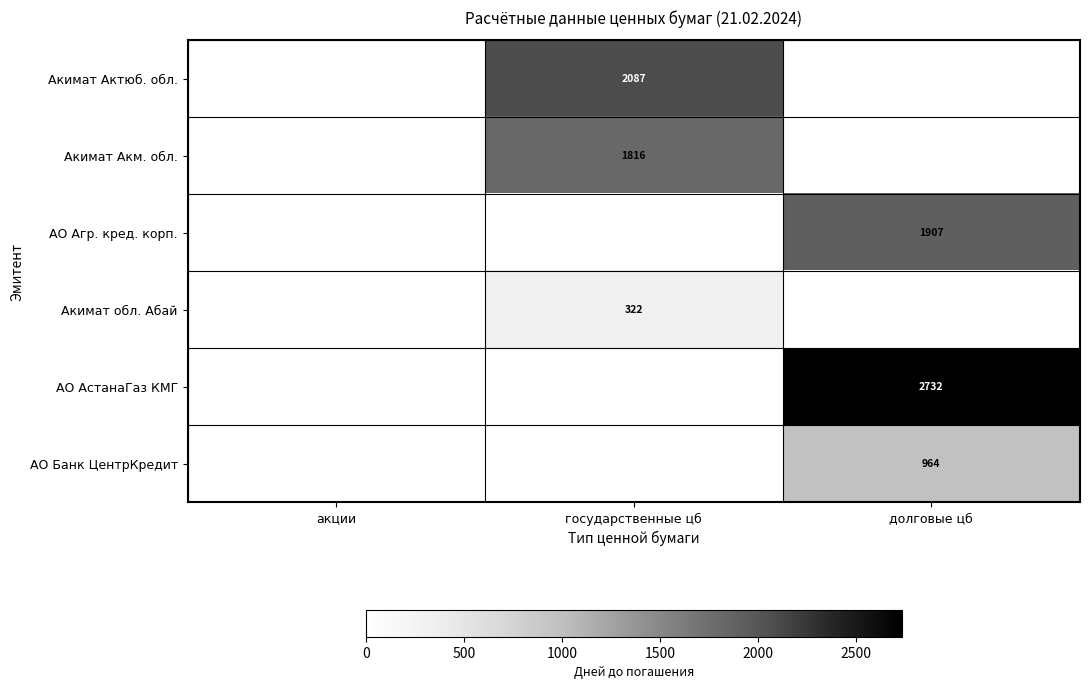

Which category has the lowest value across all series?

акции